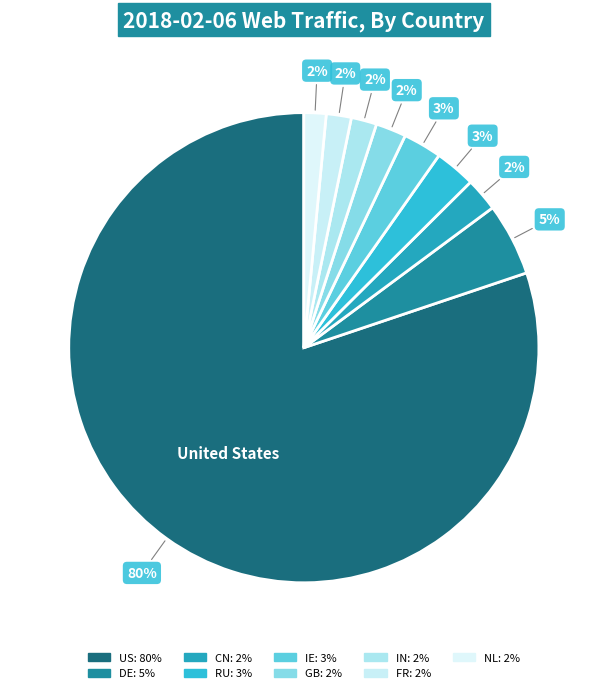

To the nearest percent, what portion does FR represent?

2%